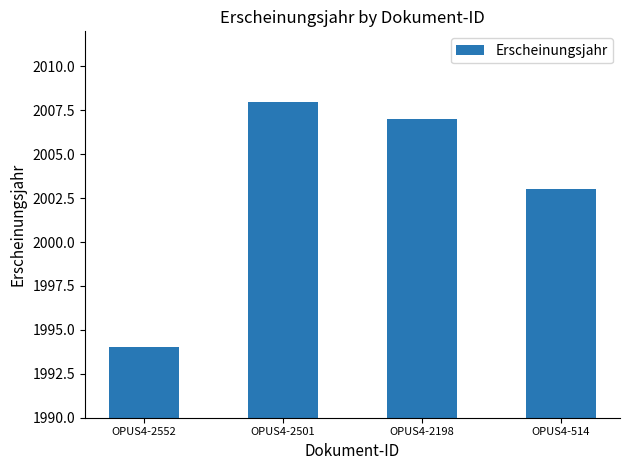

Reading left to right, what are all the values shown in this chart?

1994	2008	2007	2003